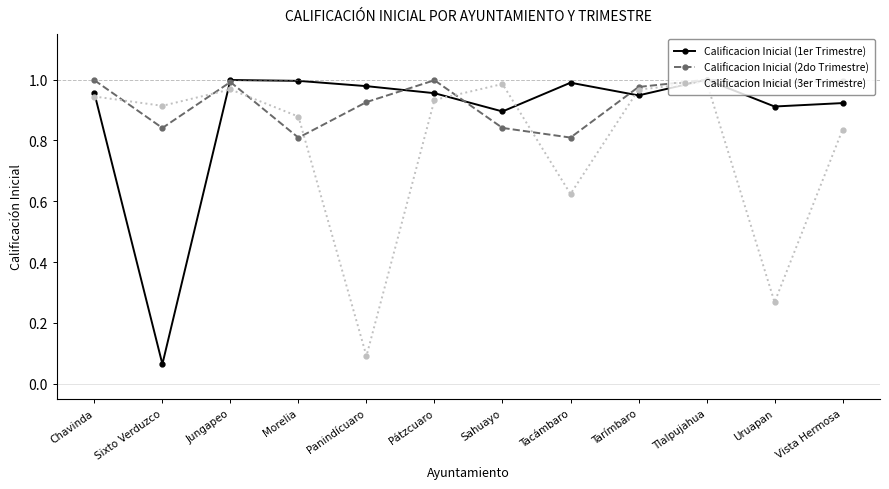

True or false: Calificacion Inicial (1er Trimestre) and Calificacion Inicial (3er Trimestre) intersect in this chart.

True